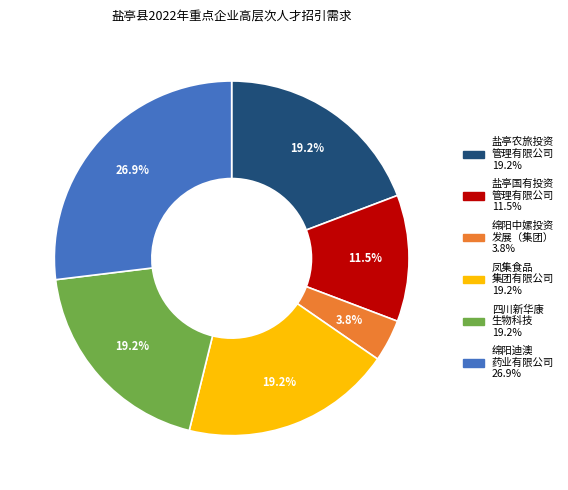

Is there any slice that represents more than half of the pie?

No